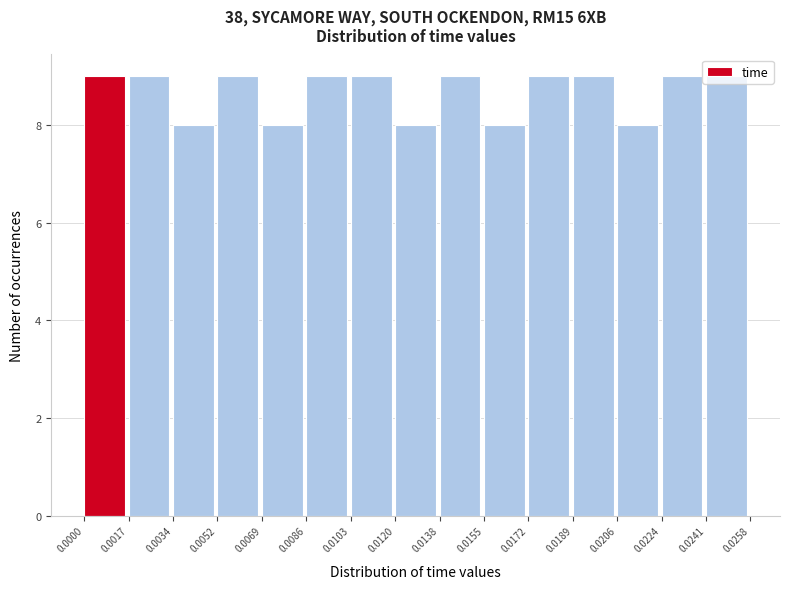

Reading left to right, list every bar in this chart as the range it spans on the x-axis followed by its height. The values are not printed on the chart, so give them approximately, as read against the axis.

0.0000 to 0.0017: 9
0.0017 to 0.0034: 9
0.0034 to 0.0052: 8
0.0052 to 0.0069: 9
0.0069 to 0.0086: 8
0.0086 to 0.0103: 9
0.0103 to 0.0120: 9
0.0120 to 0.0138: 8
0.0138 to 0.0155: 9
0.0155 to 0.0172: 8
0.0172 to 0.0189: 9
0.0189 to 0.0206: 9
0.0206 to 0.0224: 8
0.0224 to 0.0241: 9
0.0241 to 0.0258: 9